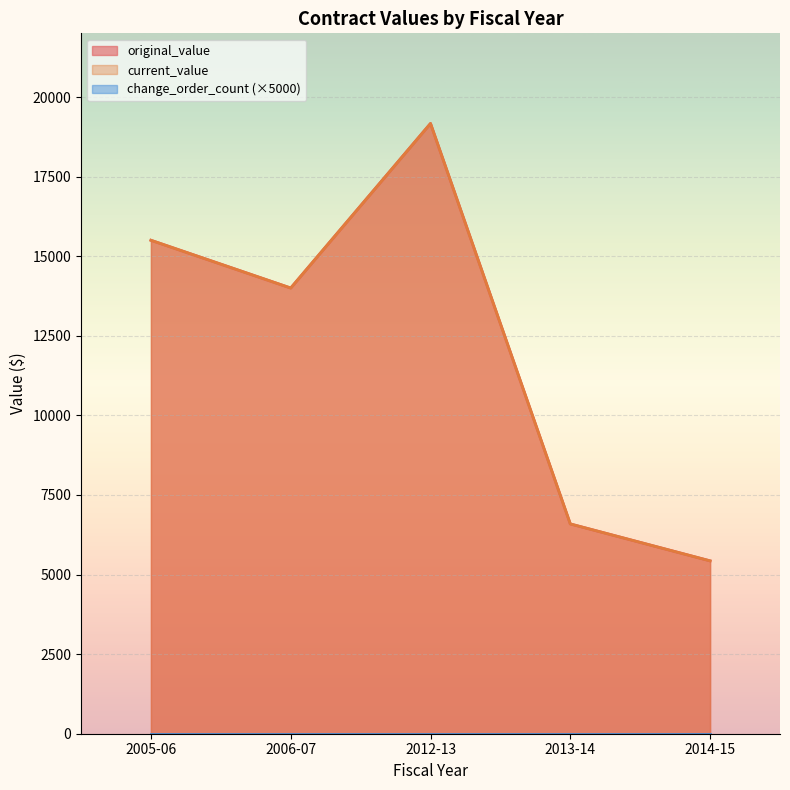

Does the chart display data point markers on the line(s)?

No